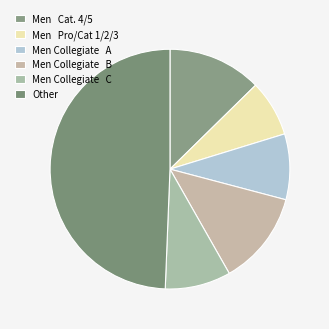

Is there a majority slice in this chart?

No